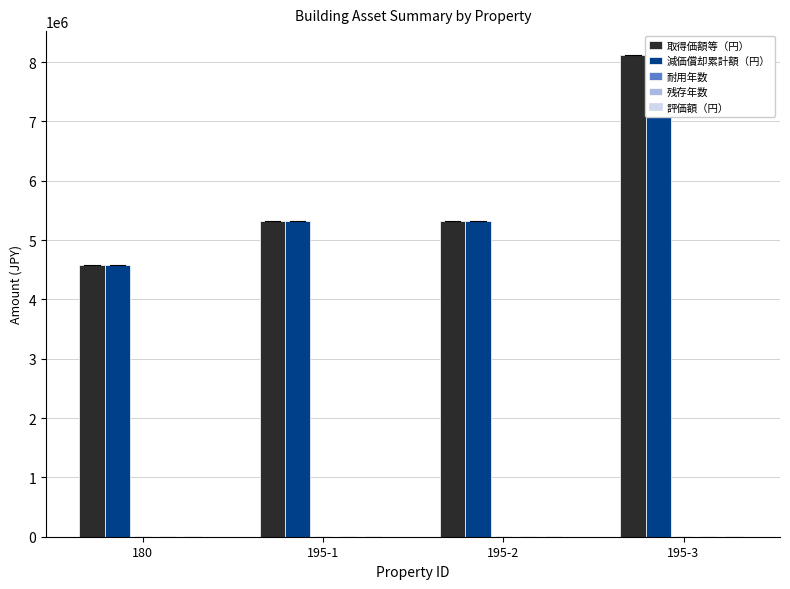

What is the value of the 評価額（円） bar at the 2nd from the left?

1